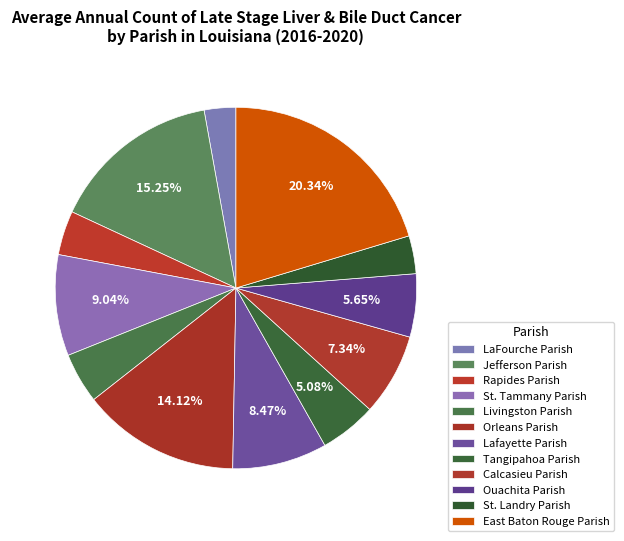

To the nearest percent, what portion does East Baton Rouge Parish represent?

20%